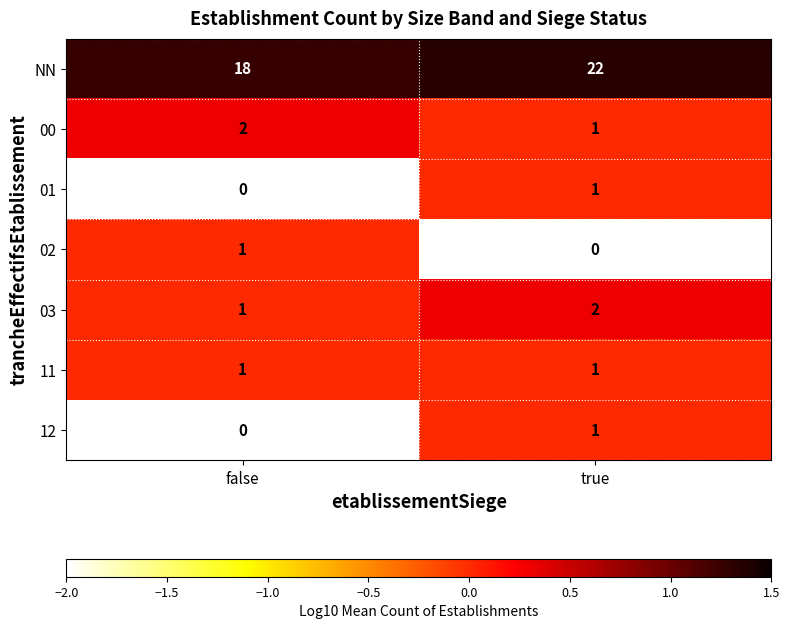

Reading right to left, list all the values displayed in this chart.

NN: 22	18
00: 1	2
01: 1	0
02: 0	1
03: 2	1
11: 1	1
12: 1	0